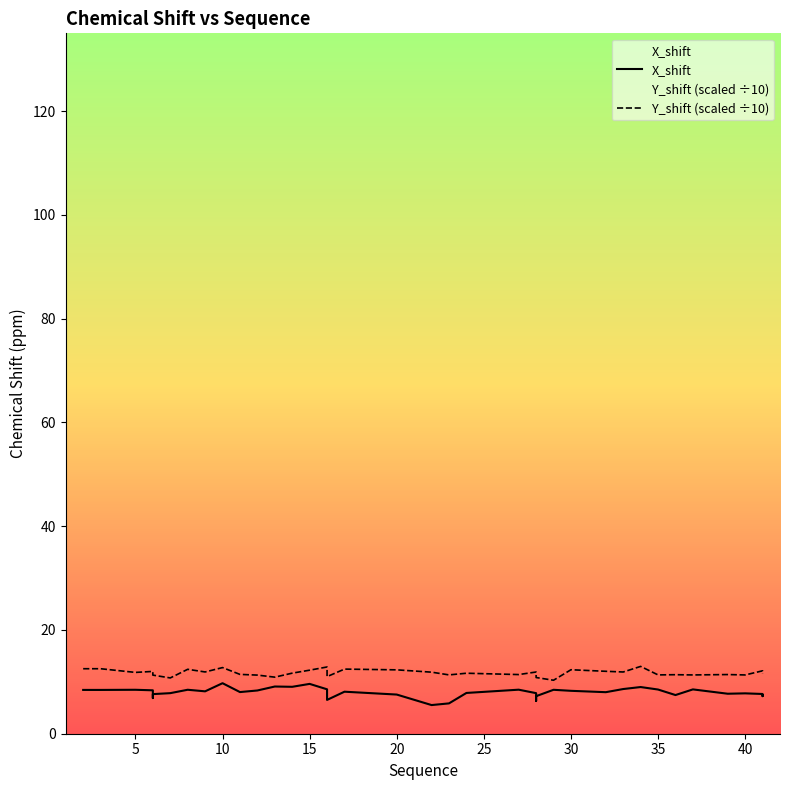

How many lines are shown in the chart?

2